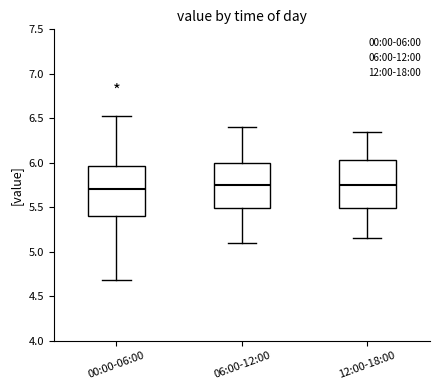

Reading left to right, transcribe this box plot: for each box, give where its median line is, the range the box spans, and where its two whiskers end, as read against the y-axis. The values are not printed on the chart, so give them approximately, as read against the axis.

00:00-06:00: median 5.70, box 5.40 to 5.95, whiskers 4.70 to 6.55
06:00-12:00: median 5.75, box 5.50 to 6.00, whiskers 5.10 to 6.40
12:00-18:00: median 5.75, box 5.50 to 6.05, whiskers 5.15 to 6.35